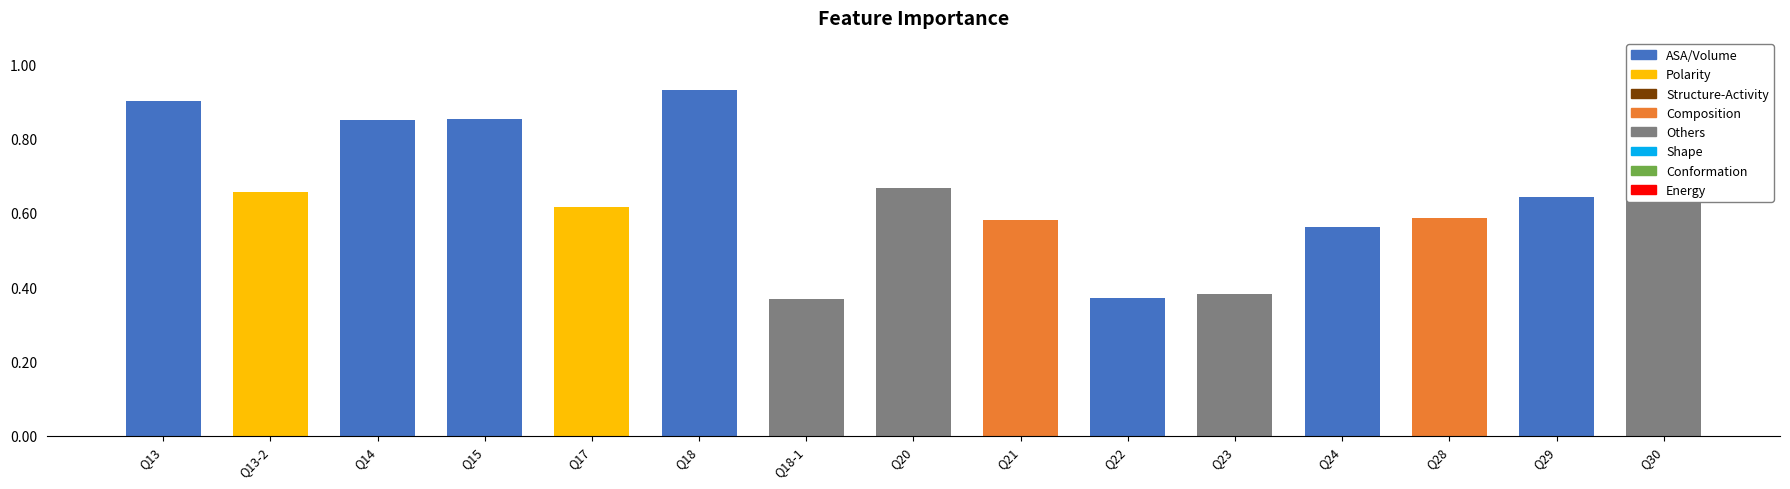

What is the average value?

0.7